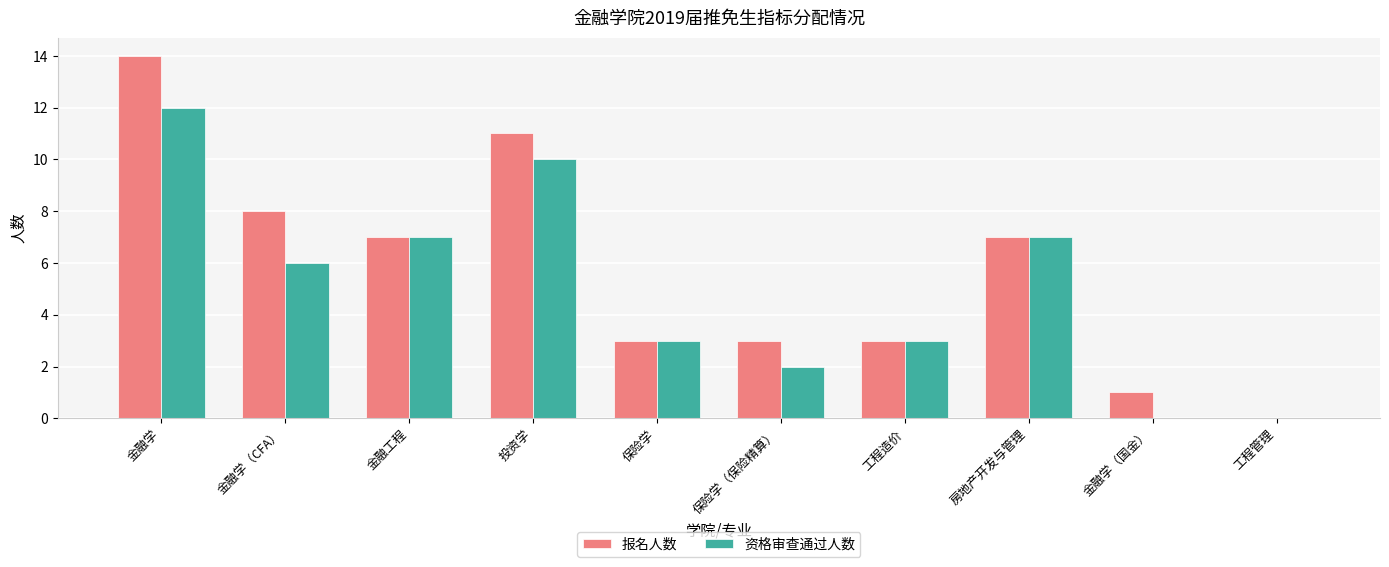

Which series has the largest range (max minus min)?

报名人数